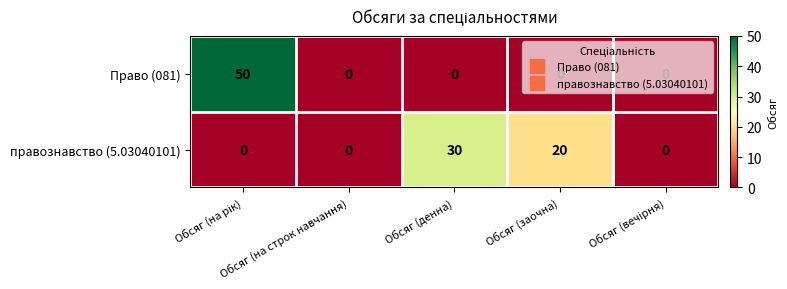

Which series has the widest spread of values?

Право (081)